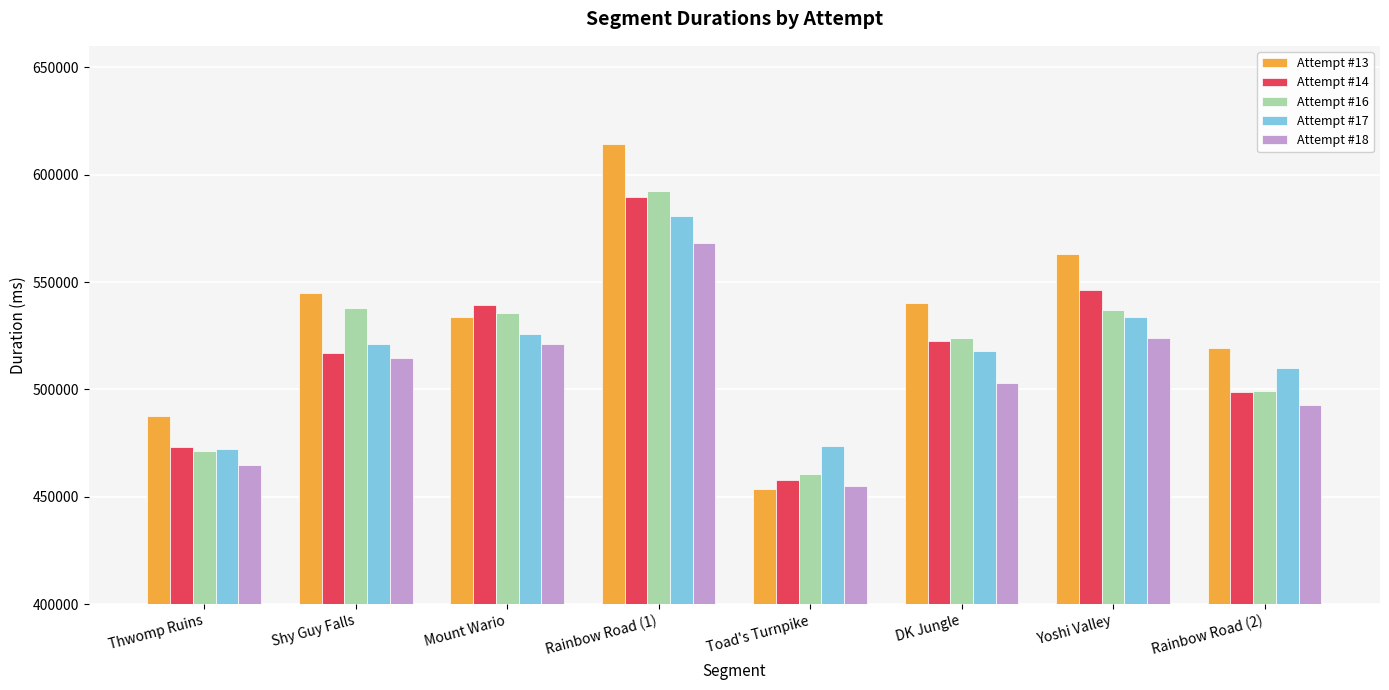

Between DK Jungle and Yoshi Valley, which series saw the biggest shift?

Attempt #14